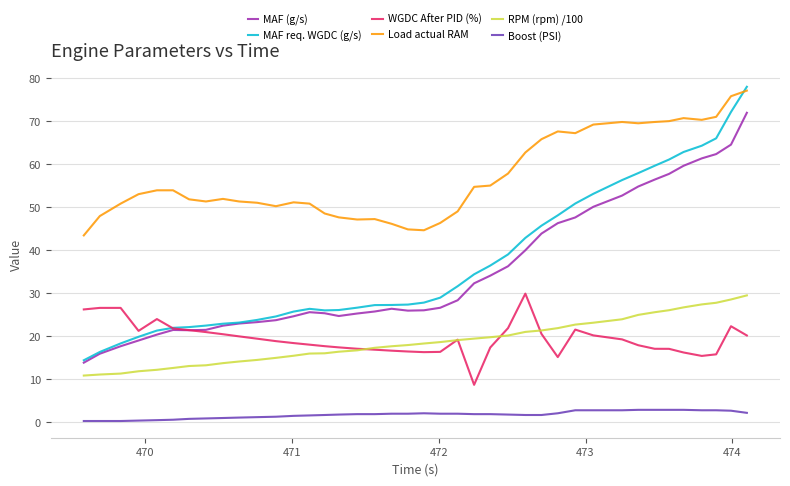

At how many categories does at least one series exceed 7?

40